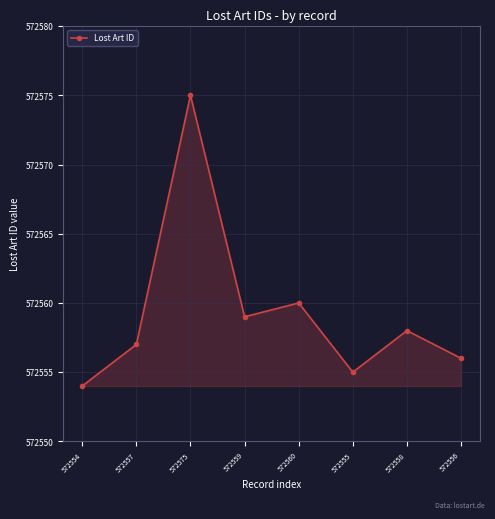

Reading right to left, transcribe all the data shown in this chart.

572556=572556	572558=572558	572555=572555	572560=572560	572559=572559	572575=572575	572557=572557	572554=572554